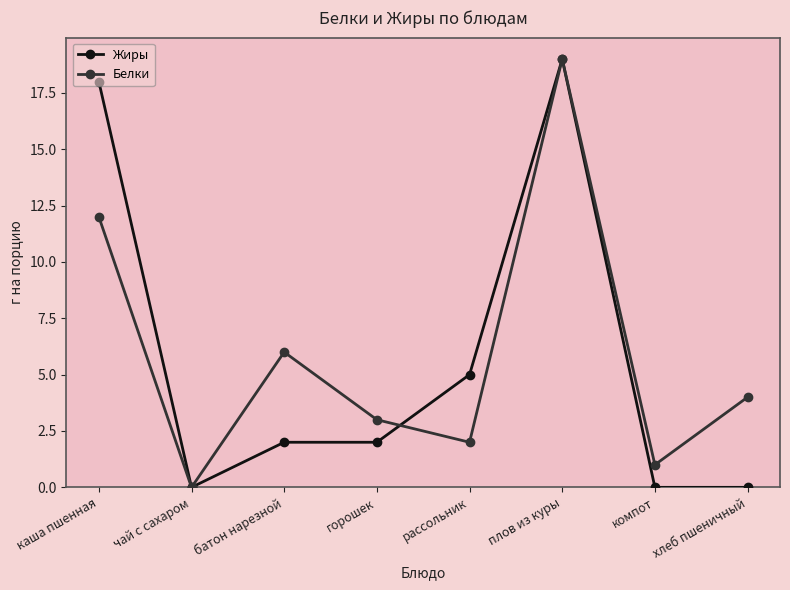

Rank the series at хлеб пшеничный from highest to lowest value.

Белки, Жиры